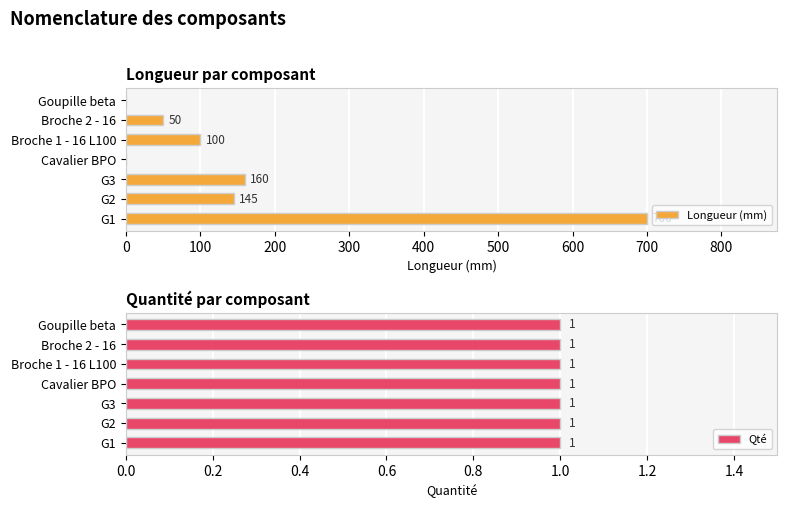

At which label does Longueur (mm) reach its peak?

G1